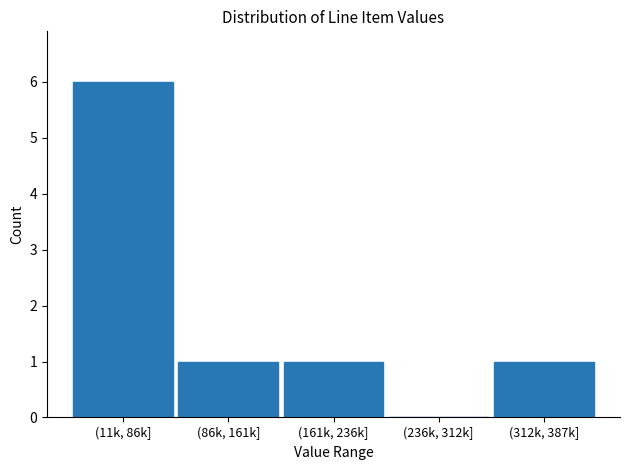

Reading left to right, list all the values displayed in this chart.

(11k, 86k]=6	(86k, 161k]=1	(161k, 236k]=1	(236k, 312k]=0	(312k, 387k]=1